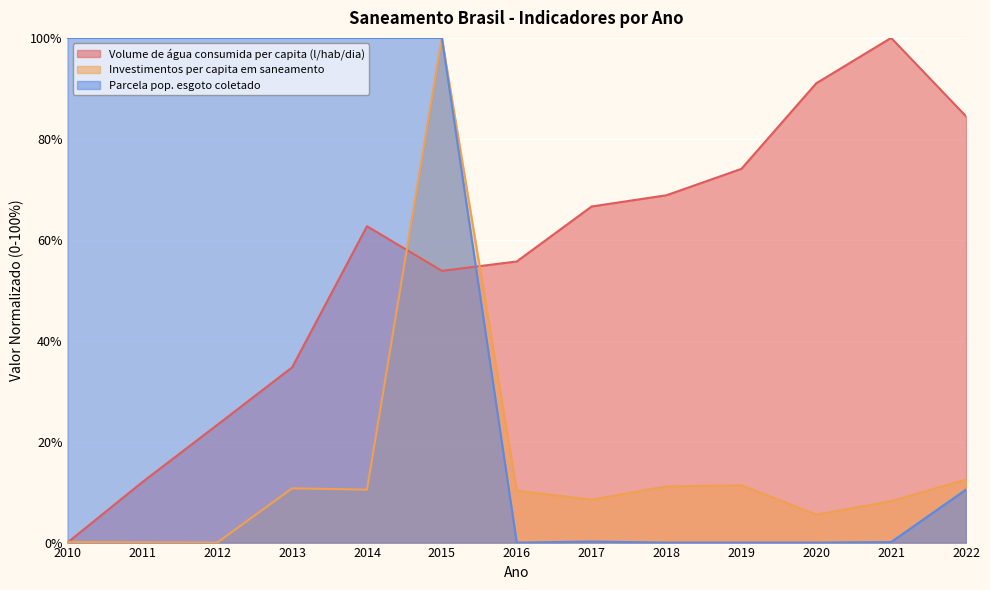

At which category is the sum across all series the highest?

2015